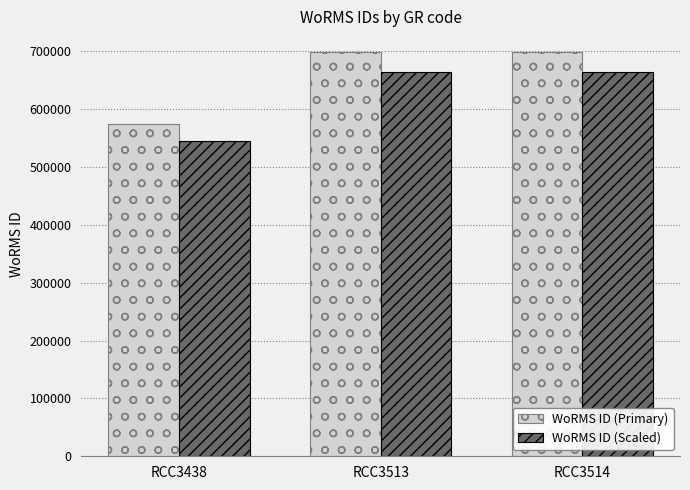

Which series has the widest spread of values?

WoRMS ID (Primary)